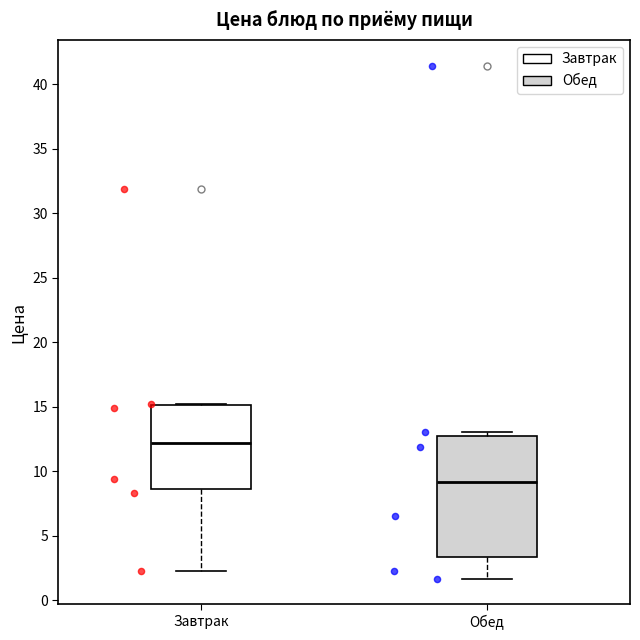

Reading left to right, transcribe this box plot: for each box, give where its median line is, the range the box spans, and where its two whiskers end, as read against the y-axis. The values are not printed on the chart, so give them approximately, as read against the axis.

Завтрак: median 12.0, box 8.5 to 15.0, whiskers 2.5 to 15.0
Обед: median 9.0, box 3.5 to 12.5, whiskers 1.5 to 13.0